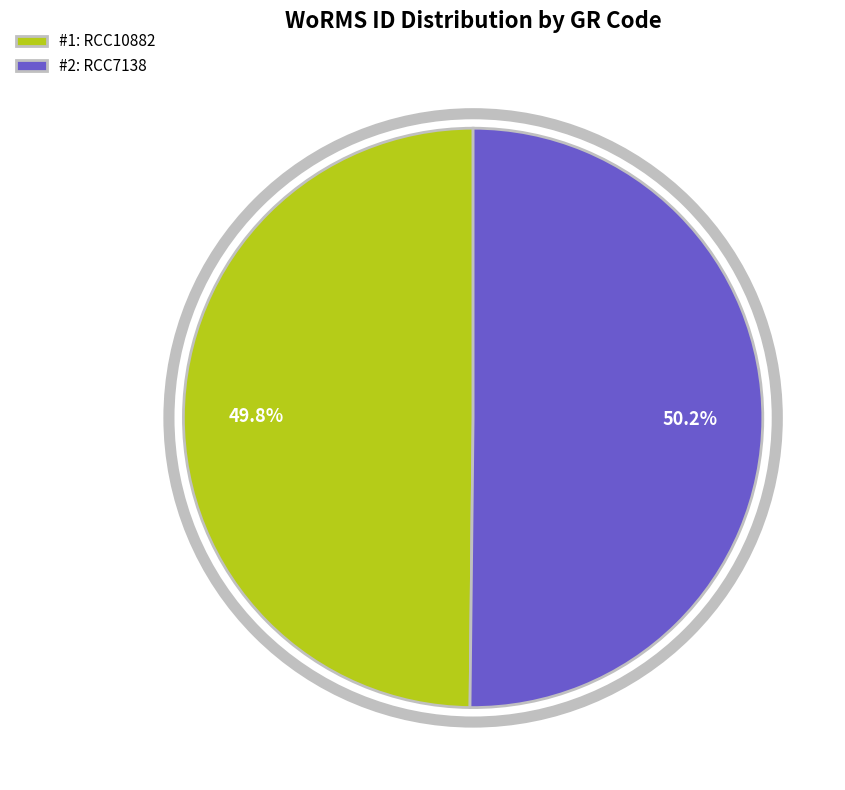

Combined, do #1: RCC10882 and #2: RCC7138 account for over 50%?

Yes